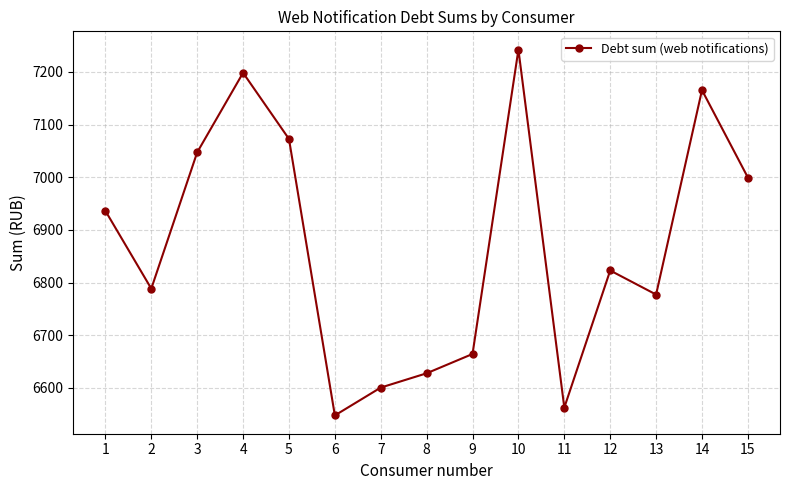

List the labels in order of value, smallest first.

6, 11, 7, 8, 9, 13, 2, 12, 1, 15, 3, 5, 14, 4, 10